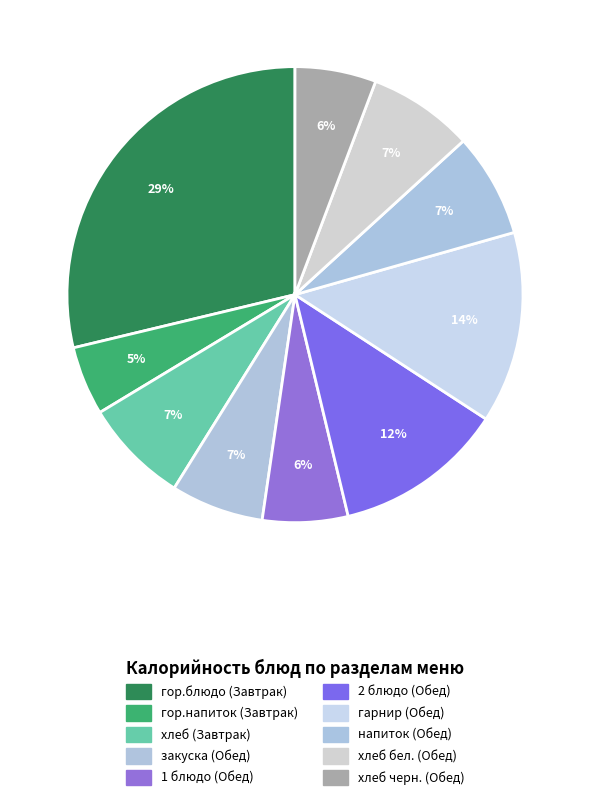

How many segments does this pie chart have?

10